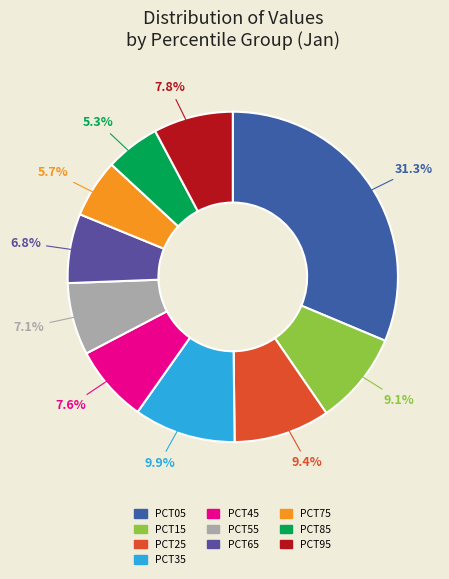

How many slices are in this pie chart?

10